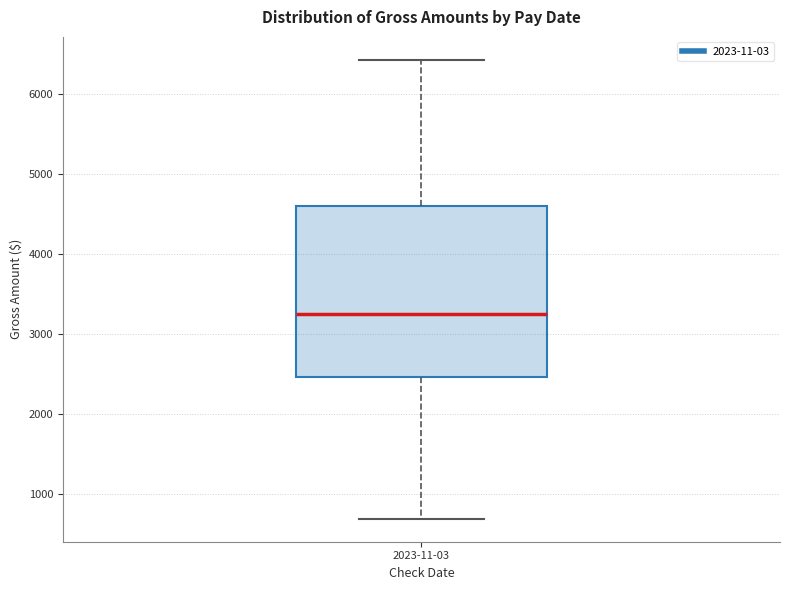

Where does the median line of the box for 2023-11-03 sit on the y-axis? The values are not printed on the chart, so give them approximately, as read against the axis.

3300